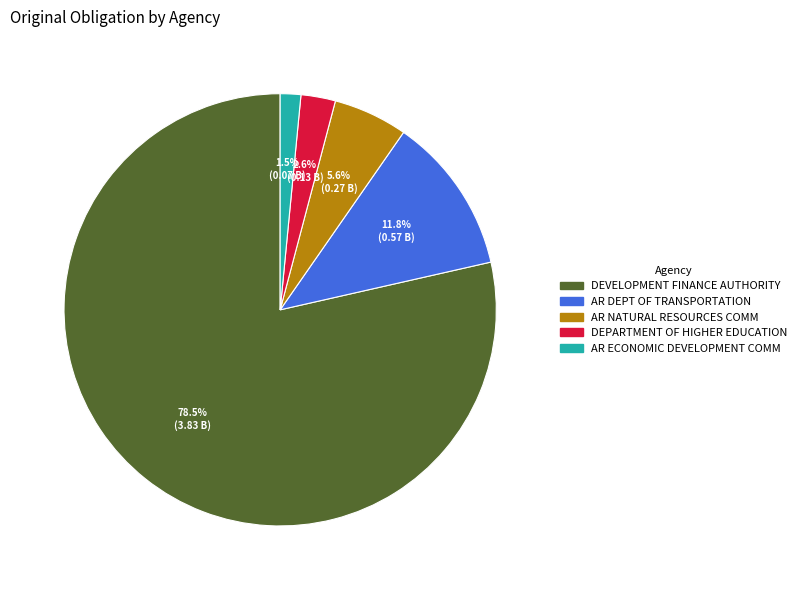

To the nearest percent, what is the difference between the largest and smallest slice percentages?

77%